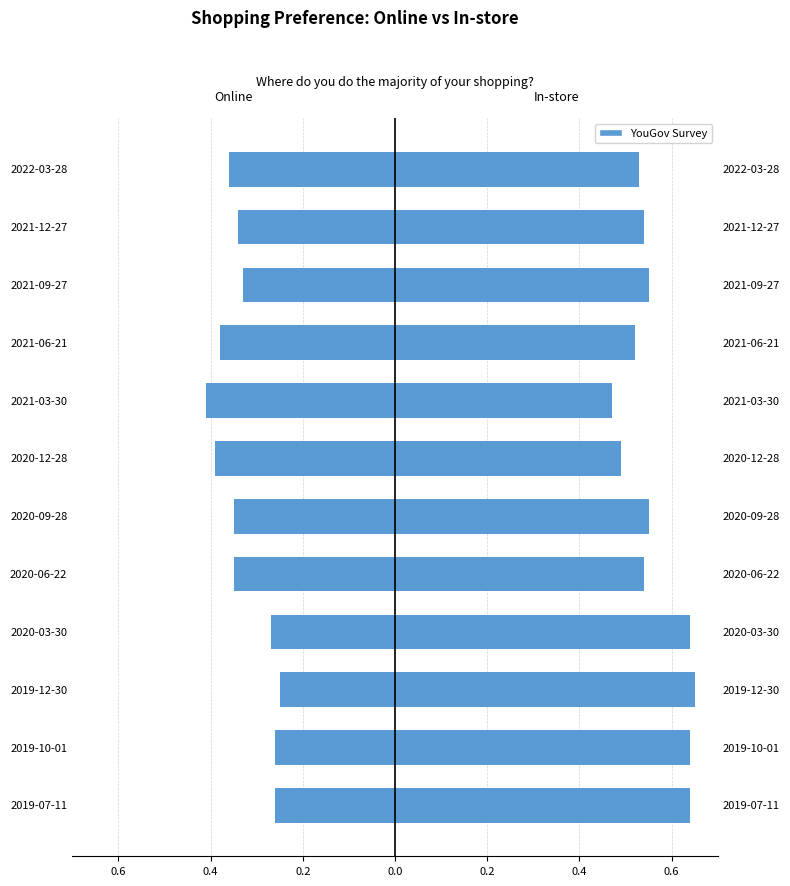

What is the difference between the Online values at 2021-12-27 and 2021-03-30?

0.1